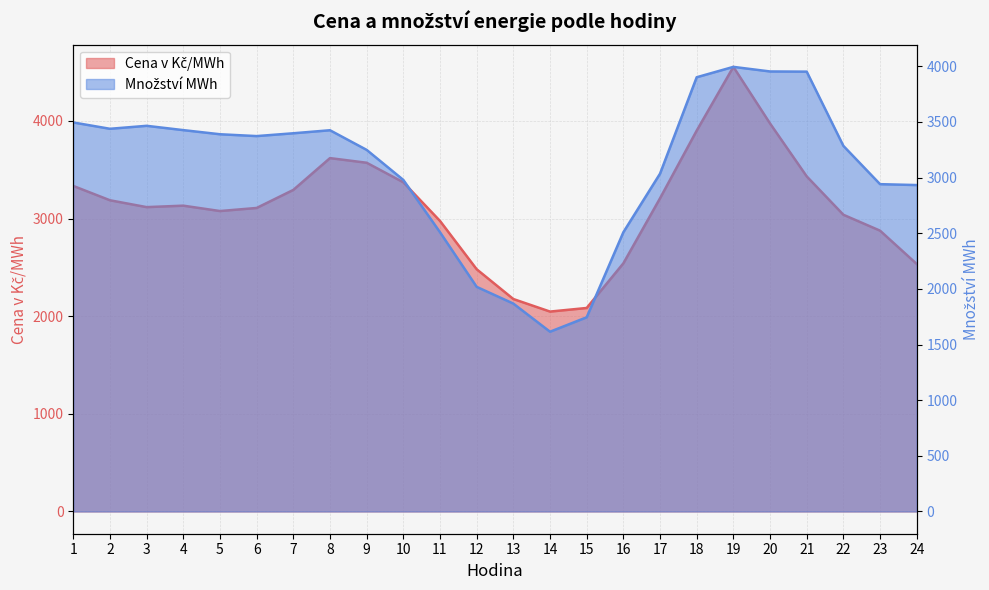

Reading left to right, what are all the values shown in this chart?

Cena v Kč/MWh: 3334.3	3187.6	3117.4	3132.3	3077.2	3108.8	3293.6	3619.3	3571.9	3371.6	2976.0	2481.1	2176.0	2047.5	2084.4	2541.7	3207.8	3900.9	4553.8	3974.1	3432.2	3039.1	2876.2	2535.1
Množství MWh: 3494.6	3437.8	3464.5	3425.8	3388.7	3372.2	3397.5	3424.7	3248.3	2978.5	2508.5	2017.9	1867.6	1614.9	1744.4	2508.4	3034.5	3900.7	3994.0	3952.7	3951.1	3284.3	2940.3	2932.3